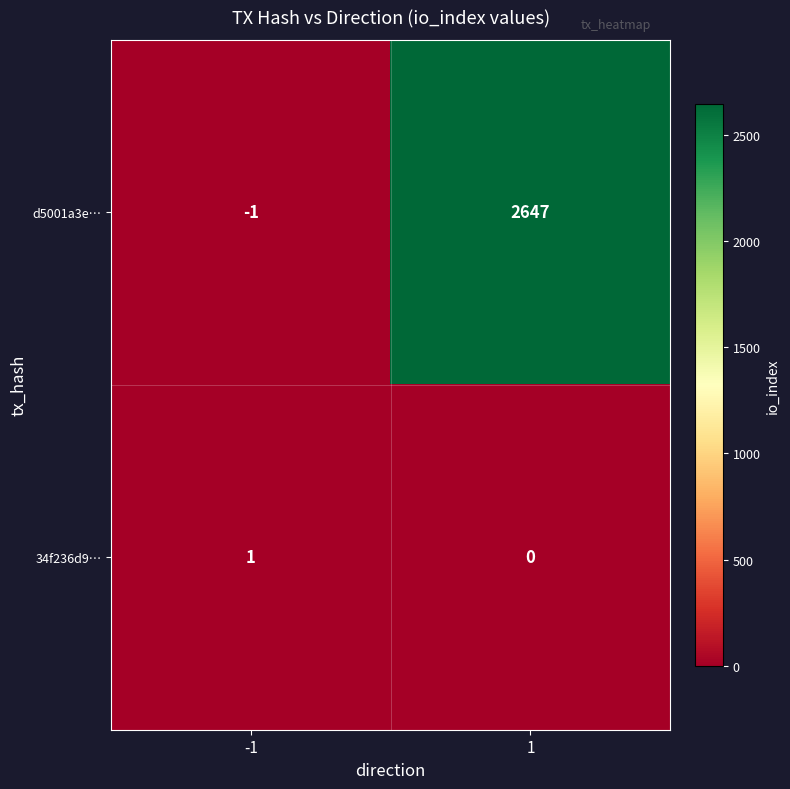

What is the average value of the d5001a3e… series?

1323